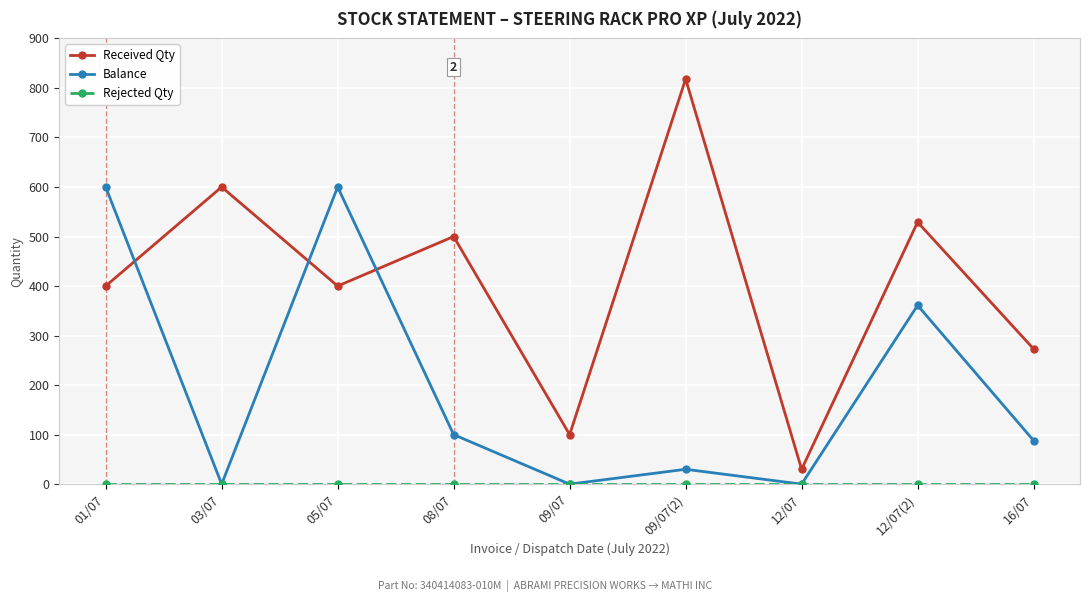

How many values in the Received Qty series are below 400?

3